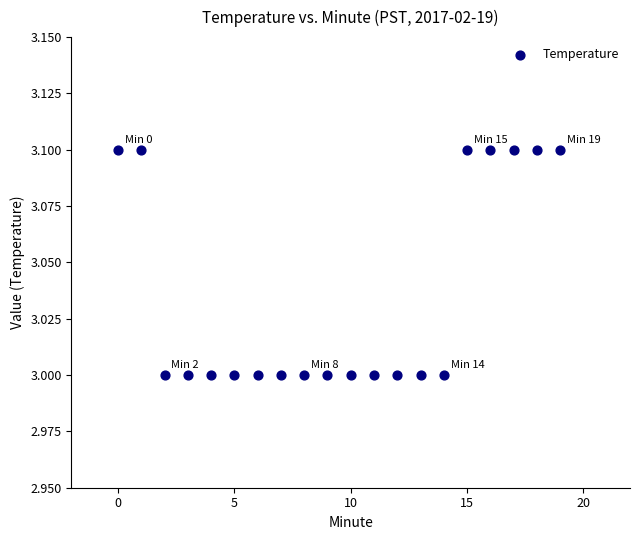

How many points are shown in the scatter plot?

20